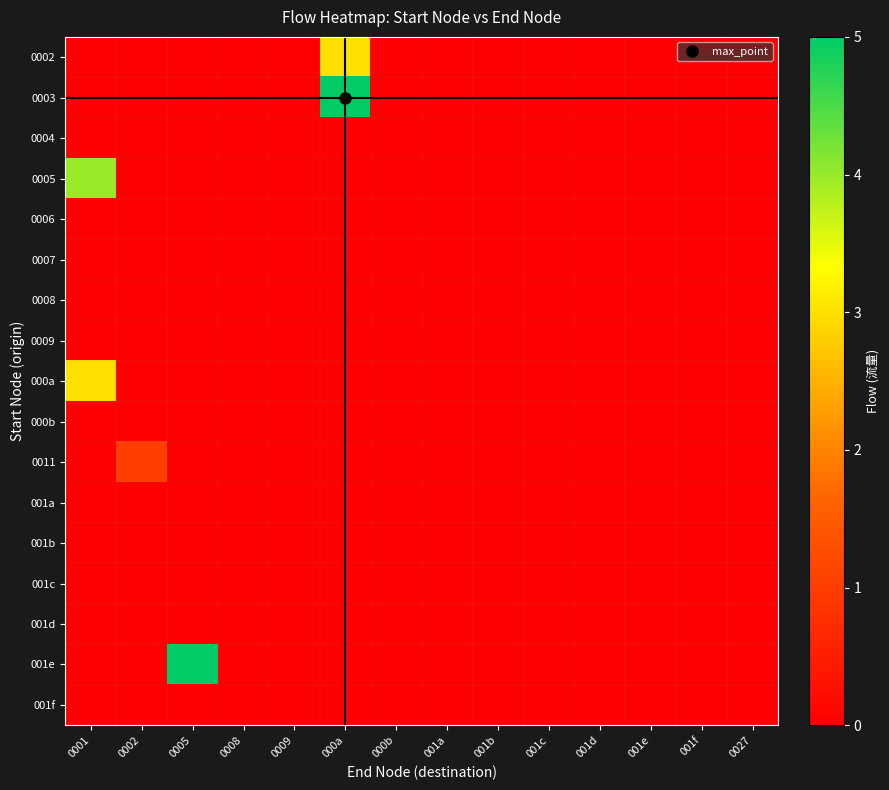

Reading right to left, list all the values displayed in this chart.

0002: 0027=0	001f=0	001e=0	001d=0	001c=0	001b=0	001a=0	000b=0	000a=3	0009=0	0008=0	0005=0	0002=0	0001=0
0003: 0027=0	001f=0	001e=0	001d=0	001c=0	001b=0	001a=0	000b=0	000a=5	0009=0	0008=0	0005=0	0002=0	0001=0
0004: 0027=0	001f=0	001e=0	001d=0	001c=0	001b=0	001a=0	000b=0	000a=0	0009=0	0008=0	0005=0	0002=0	0001=0
0005: 0027=0	001f=0	001e=0	001d=0	001c=0	001b=0	001a=0	000b=0	000a=0	0009=0	0008=0	0005=0	0002=0	0001=4
0006: 0027=0	001f=0	001e=0	001d=0	001c=0	001b=0	001a=0	000b=0	000a=0	0009=0	0008=0	0005=0	0002=0	0001=0
0007: 0027=0	001f=0	001e=0	001d=0	001c=0	001b=0	001a=0	000b=0	000a=0	0009=0	0008=0	0005=0	0002=0	0001=0
0008: 0027=0	001f=0	001e=0	001d=0	001c=0	001b=0	001a=0	000b=0	000a=0	0009=0	0008=0	0005=0	0002=0	0001=0
0009: 0027=0	001f=0	001e=0	001d=0	001c=0	001b=0	001a=0	000b=0	000a=0	0009=0	0008=0	0005=0	0002=0	0001=0
000a: 0027=0	001f=0	001e=0	001d=0	001c=0	001b=0	001a=0	000b=0	000a=0	0009=0	0008=0	0005=0	0002=0	0001=3
000b: 0027=0	001f=0	001e=0	001d=0	001c=0	001b=0	001a=0	000b=0	000a=0	0009=0	0008=0	0005=0	0002=0	0001=0
0011: 0027=0	001f=0	001e=0	001d=0	001c=0	001b=0	001a=0	000b=0	000a=0	0009=0	0008=0	0005=0	0002=1	0001=0
001a: 0027=0	001f=0	001e=0	001d=0	001c=0	001b=0	001a=0	000b=0	000a=0	0009=0	0008=0	0005=0	0002=0	0001=0
001b: 0027=0	001f=0	001e=0	001d=0	001c=0	001b=0	001a=0	000b=0	000a=0	0009=0	0008=0	0005=0	0002=0	0001=0
001c: 0027=0	001f=0	001e=0	001d=0	001c=0	001b=0	001a=0	000b=0	000a=0	0009=0	0008=0	0005=0	0002=0	0001=0
001d: 0027=0	001f=0	001e=0	001d=0	001c=0	001b=0	001a=0	000b=0	000a=0	0009=0	0008=0	0005=0	0002=0	0001=0
001e: 0027=0	001f=0	001e=0	001d=0	001c=0	001b=0	001a=0	000b=0	000a=0	0009=0	0008=0	0005=5	0002=0	0001=0
001f: 0027=0	001f=0	001e=0	001d=0	001c=0	001b=0	001a=0	000b=0	000a=0	0009=0	0008=0	0005=0	0002=0	0001=0